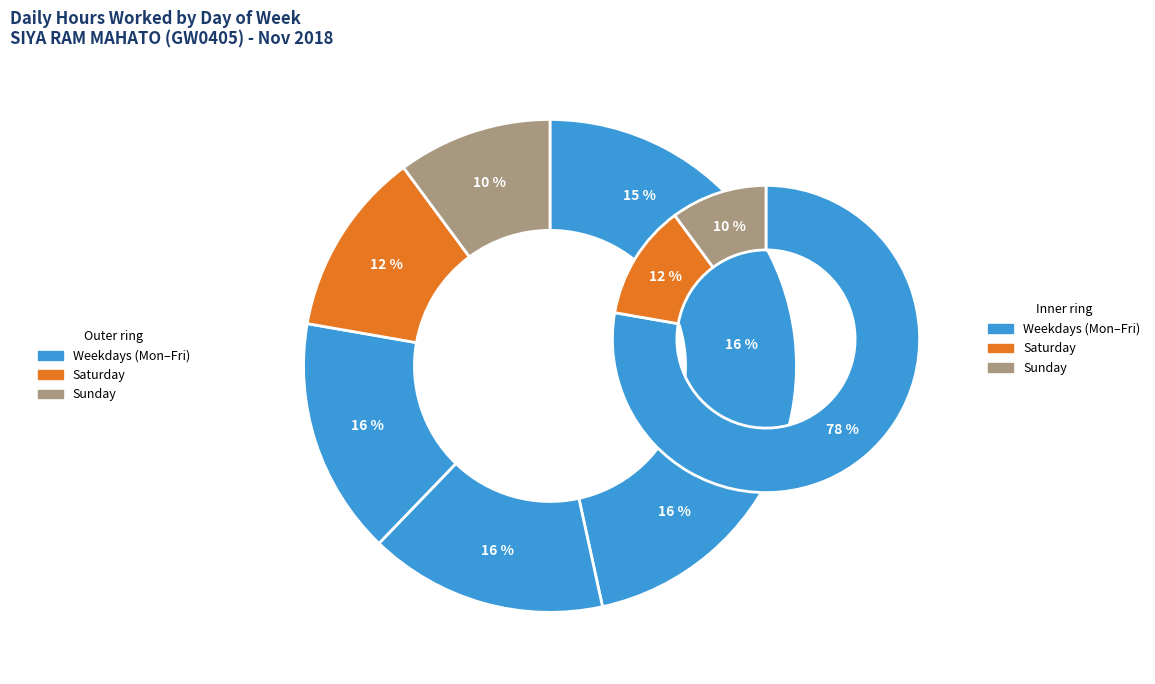

Does any single category account for the majority?

No